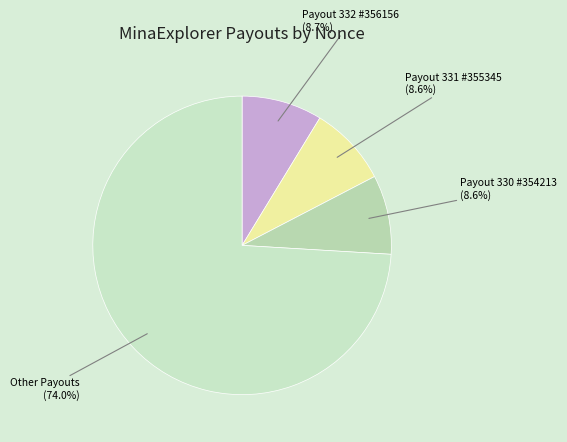

How many segments does this pie chart have?

4